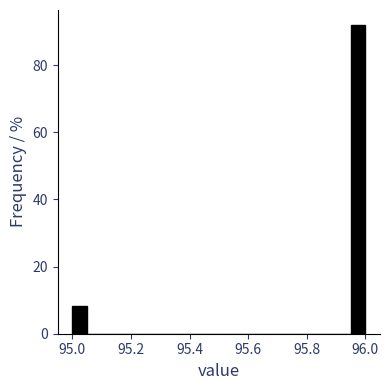

Around what value on the x-axis is the tallest bar? Give the approximate position of its centre, as read against the axis.

95.98